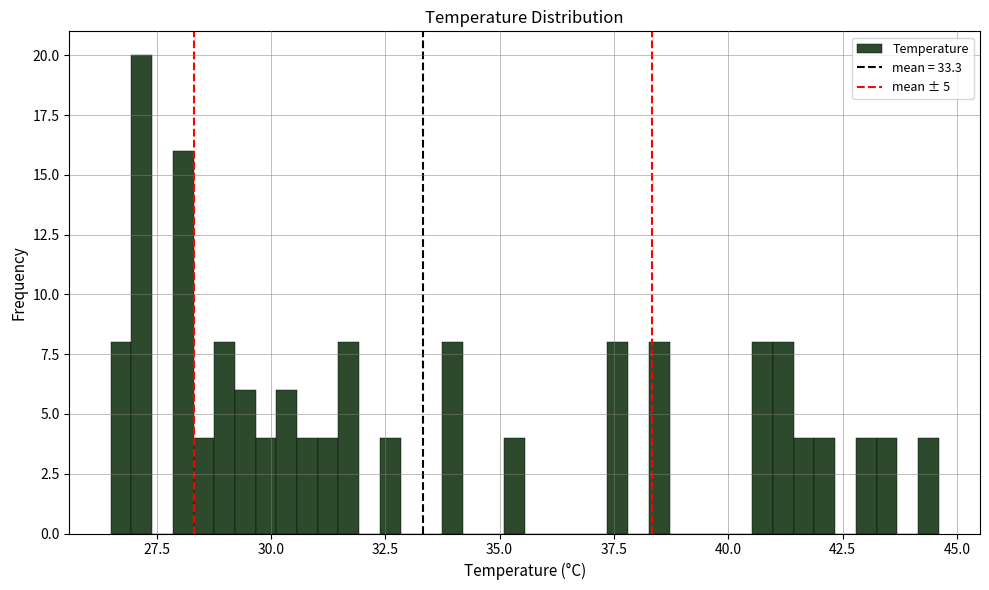

Read against the x-axis, roughly where is the centre of the tallest bar?

27.0